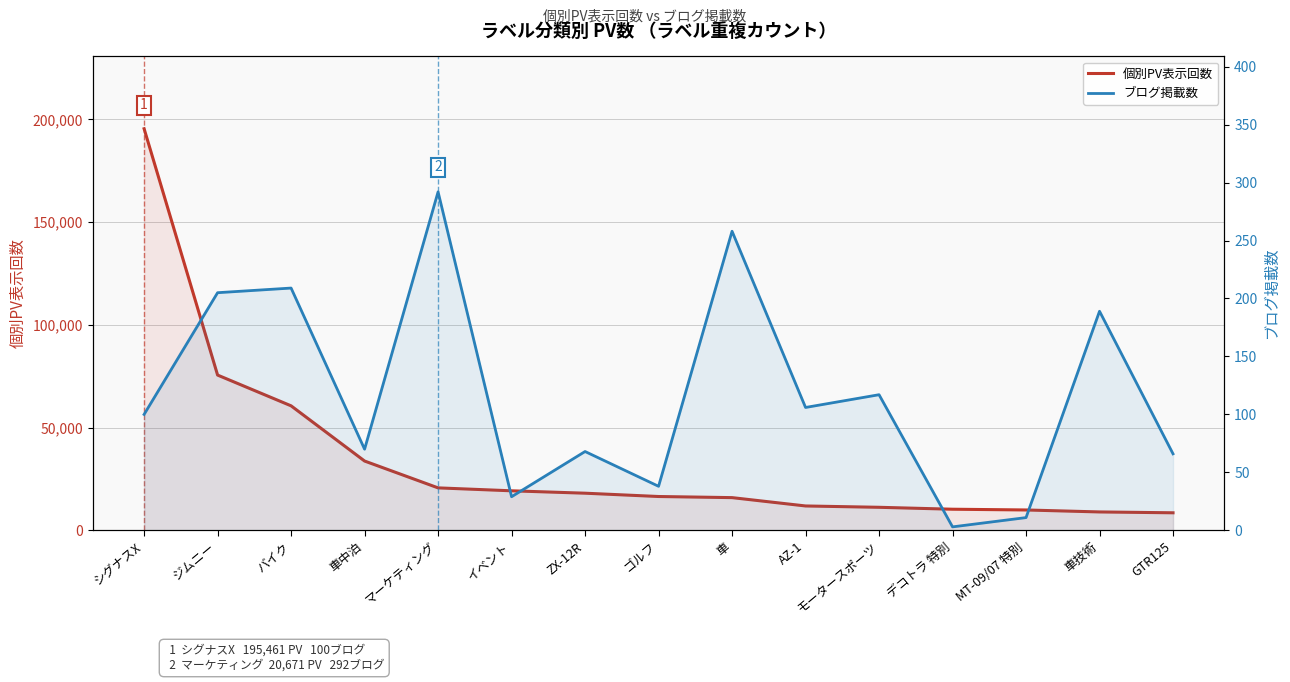

What is the label of the 14th point from the right?

ジムニー